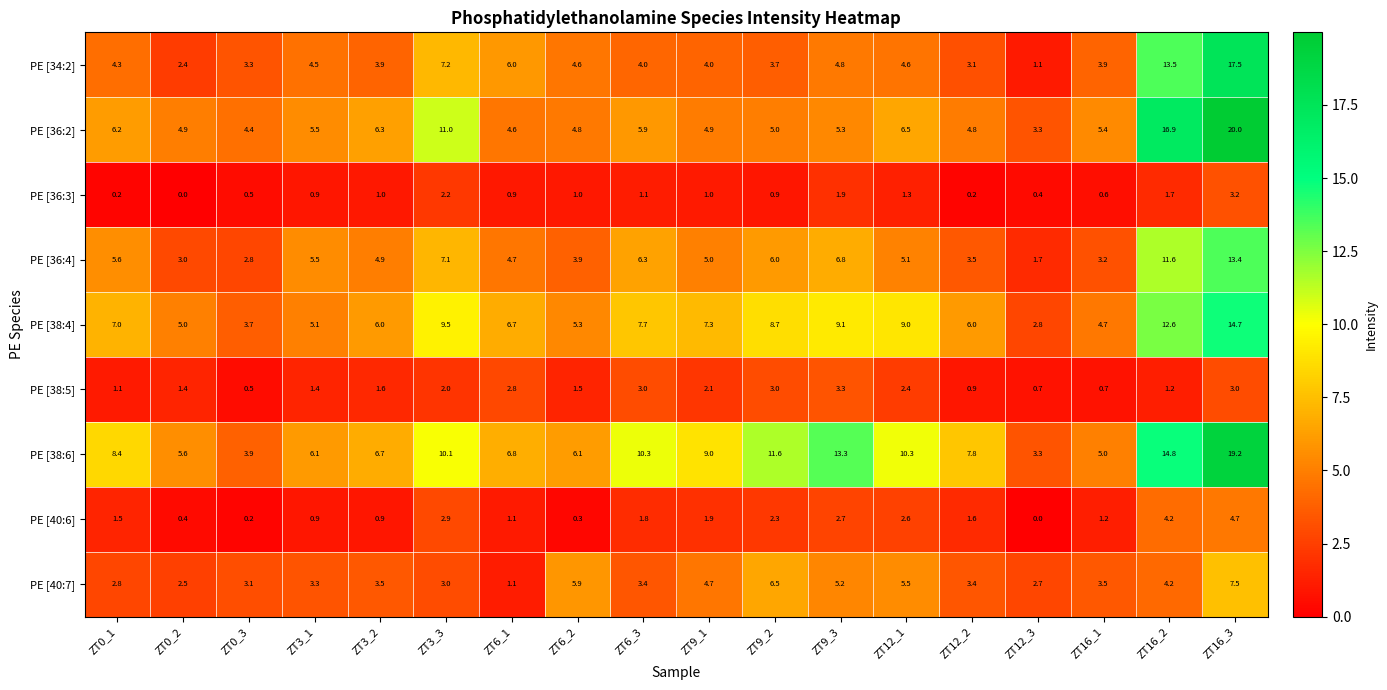

At which label is PE [38:5] closest to 1?

ZT12_2